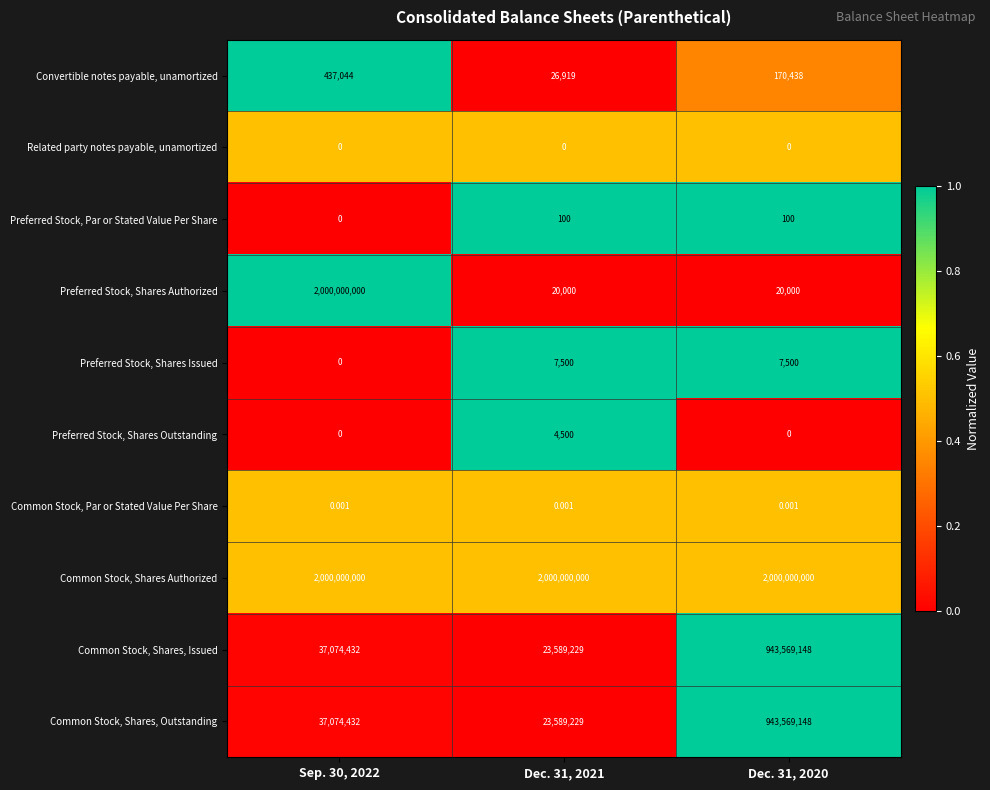

Which series has the largest total across all categories?

Common Stock, Shares Authorized